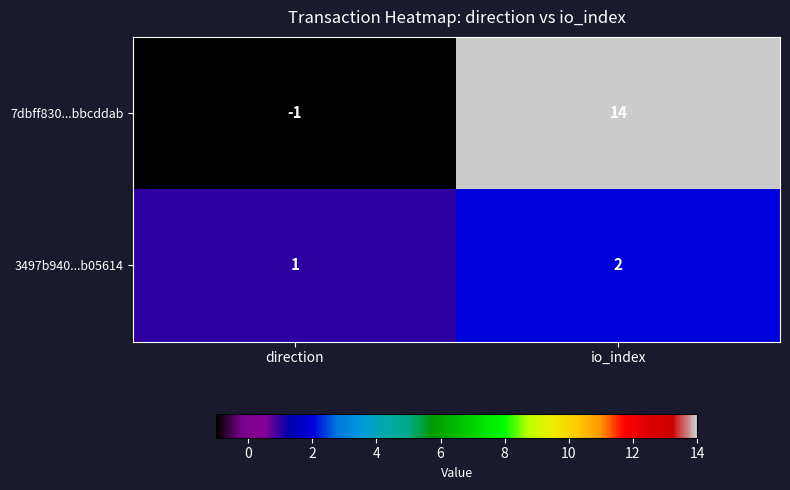

The 7dbff830...bbcddab series shows -1 at direction. True or false?

True